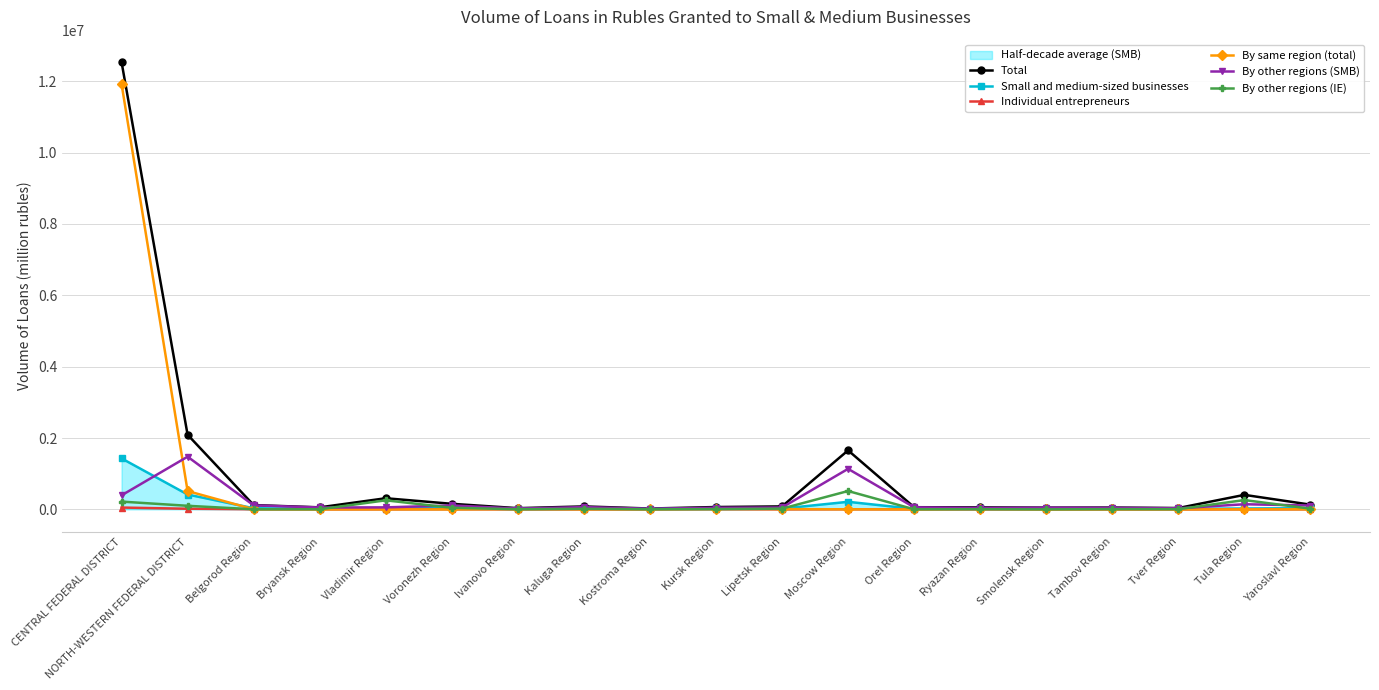

What is the highest value of the By same region (total) series?

11925222